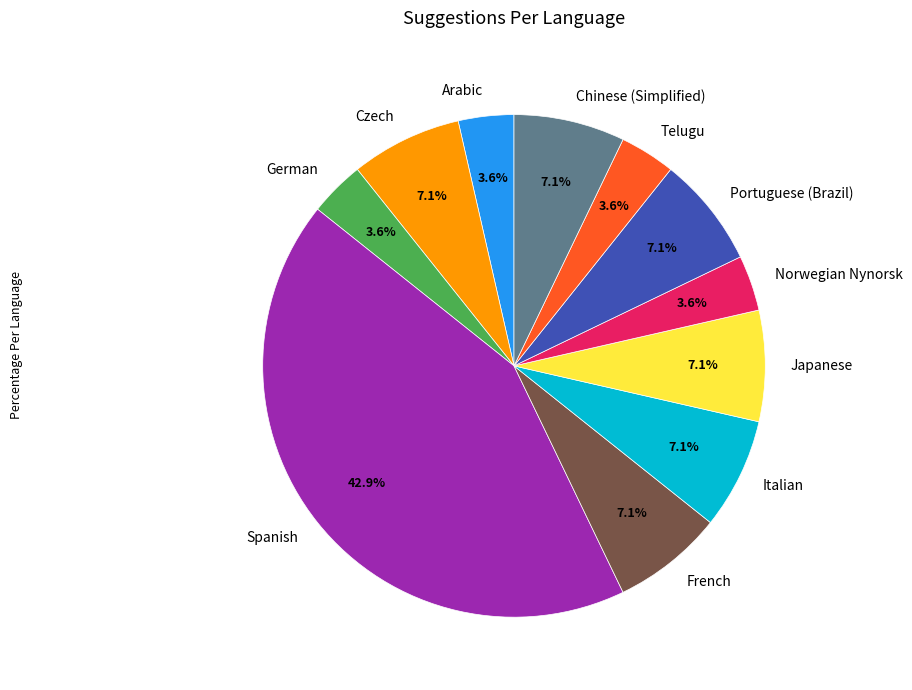

Which category has the biggest portion of the pie?

Spanish